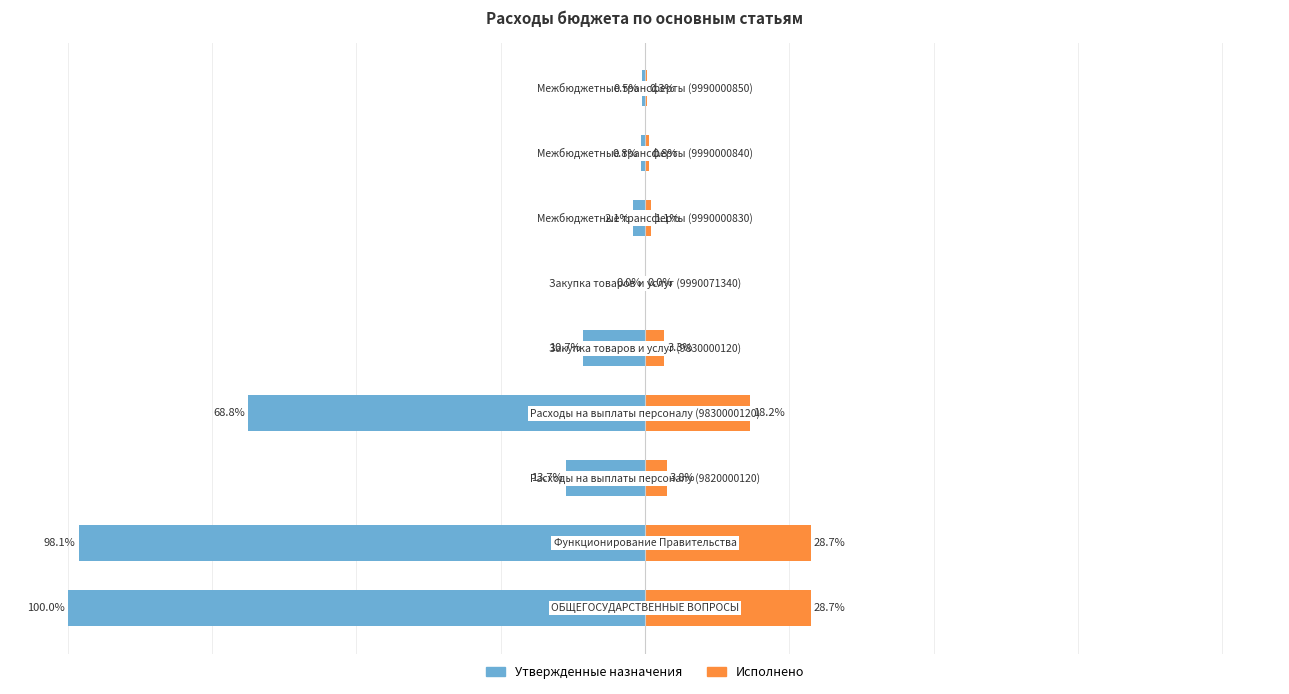

What is the difference between the maximum and minimum values in the Исполнено series?

28.7